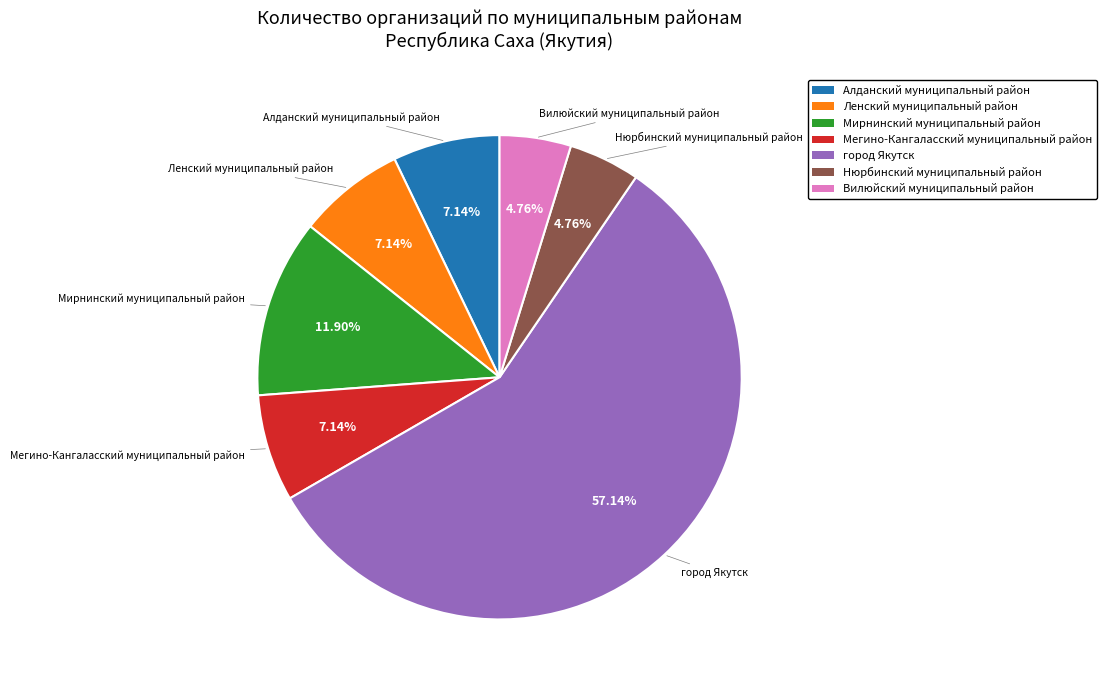

Which category accounts for the majority?

город Якутск